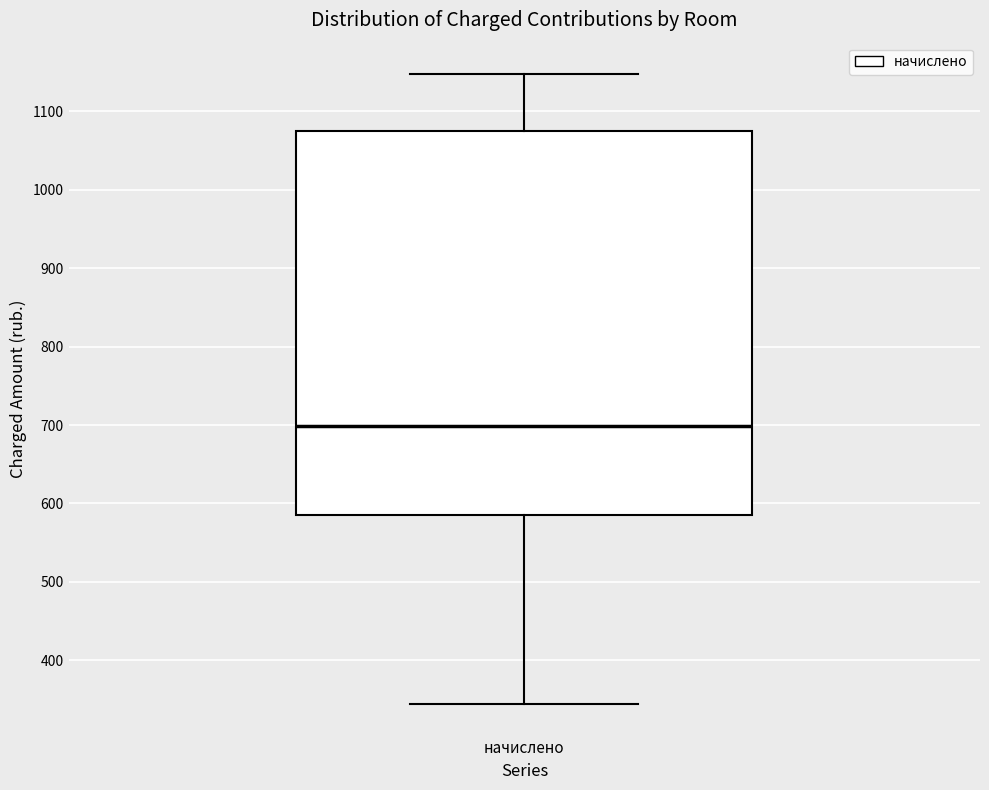

Where does the median line of the box for начислено sit on the y-axis? The values are not printed on the chart, so give them approximately, as read against the axis.

700